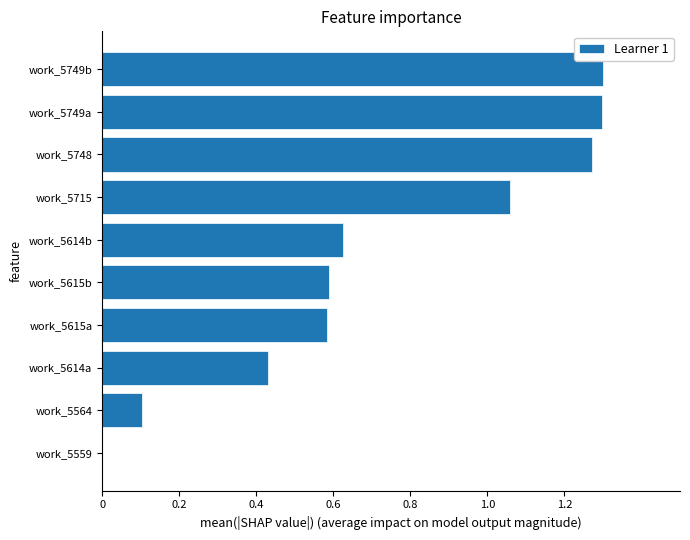

What is the sum of all values?

7.3